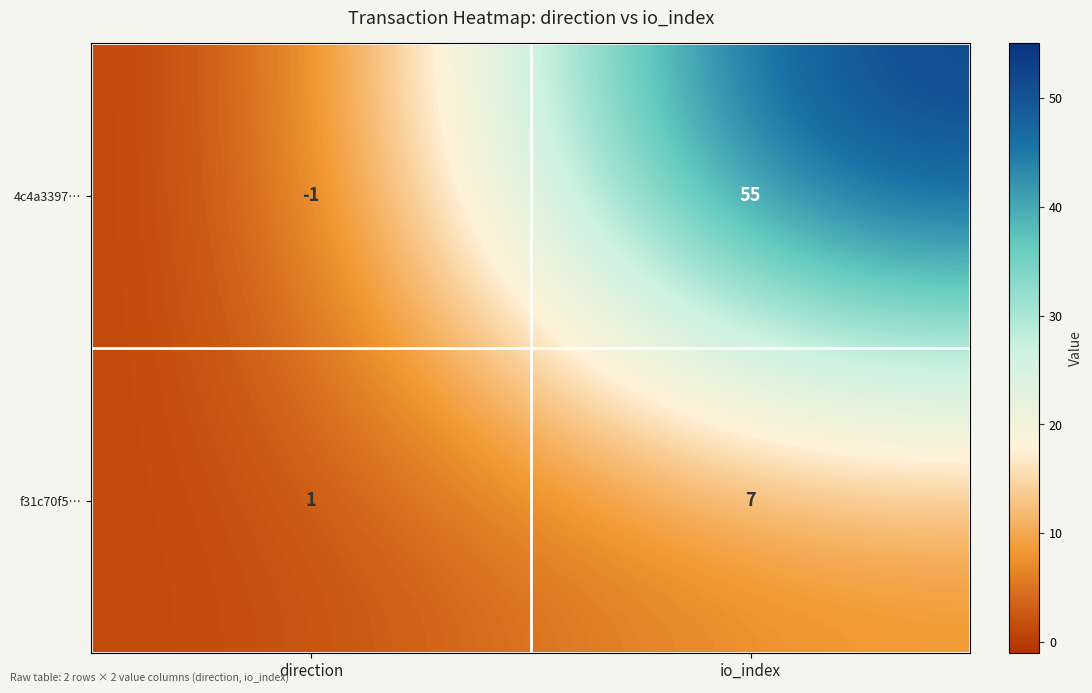

What is the average value of the 4c4a3397… series?

27